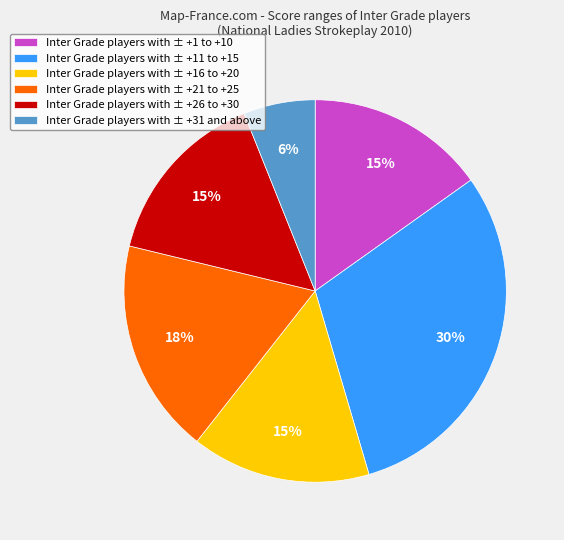

Which category has the biggest portion of the pie?

Inter Grade players with ± +11 to +15